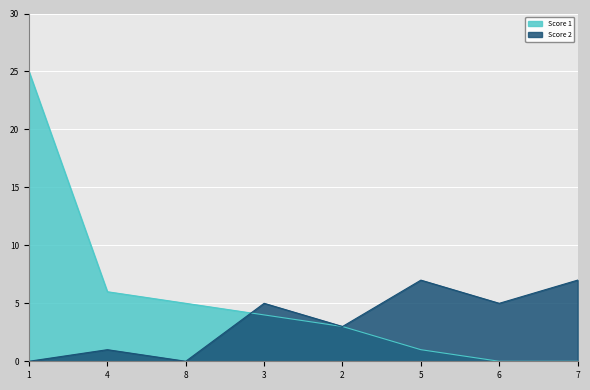

Count the number of categories in the chart.

8